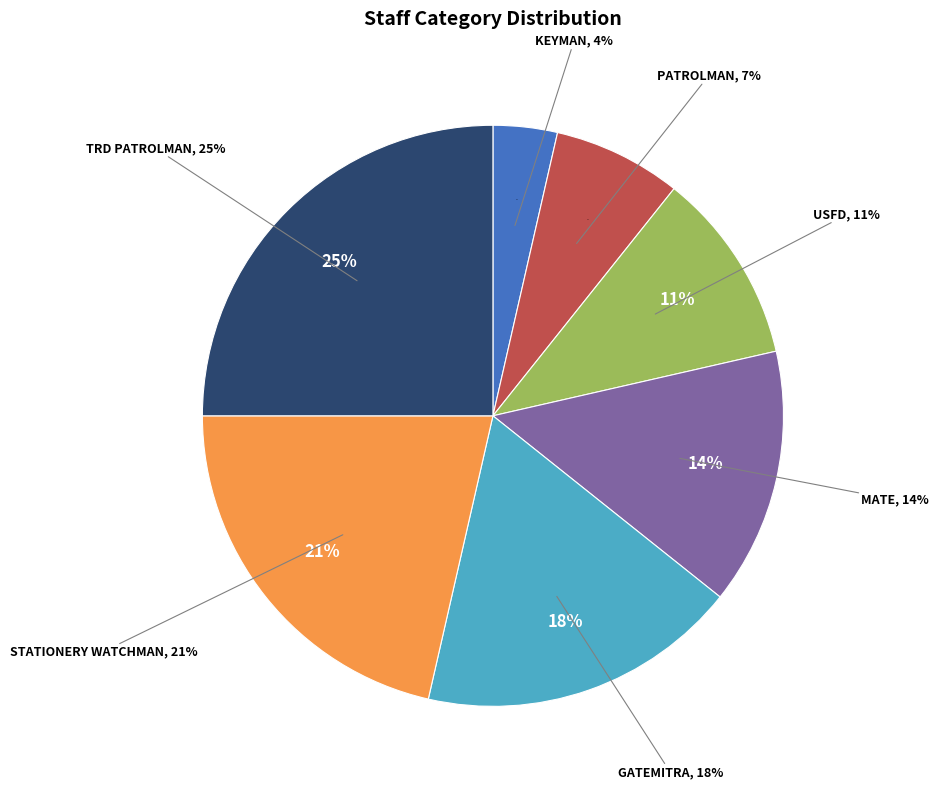

Is there any slice that represents more than half of the pie?

No